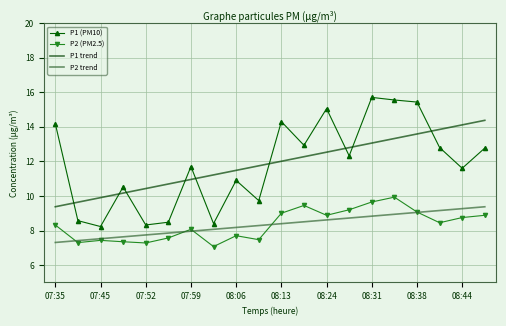

True or false: P1 (PM10) and P2 trend cross at least once.

False